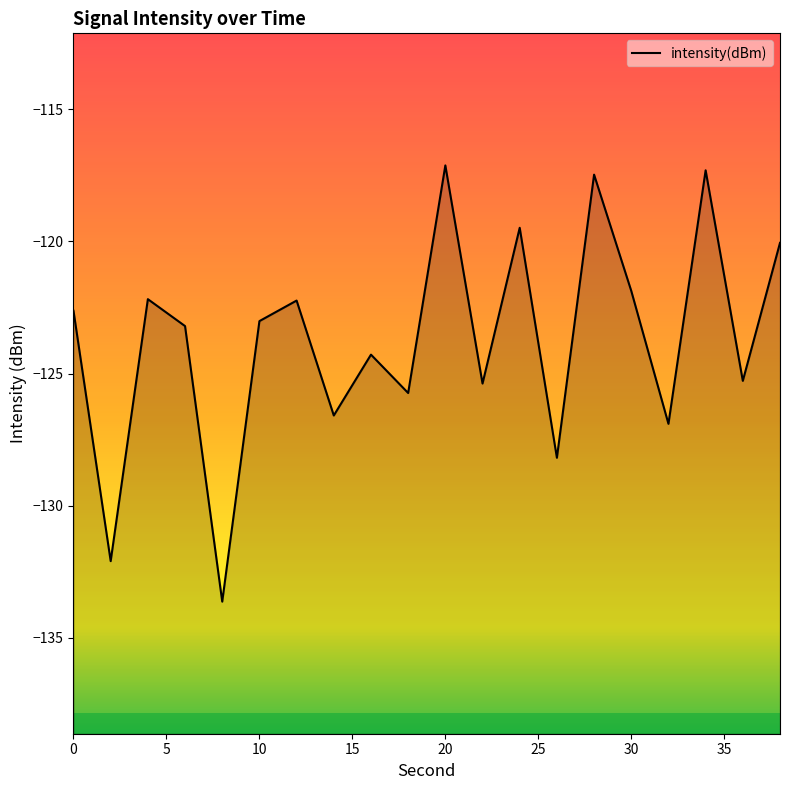

Which label corresponds to the largest value in the chart?

20